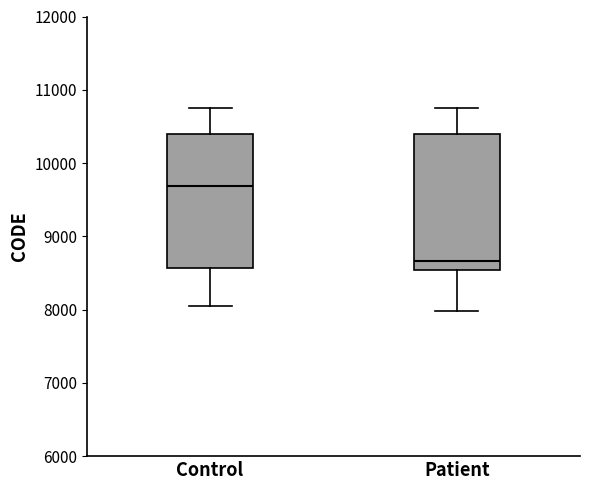

Which box has the lowest median line?

Patient